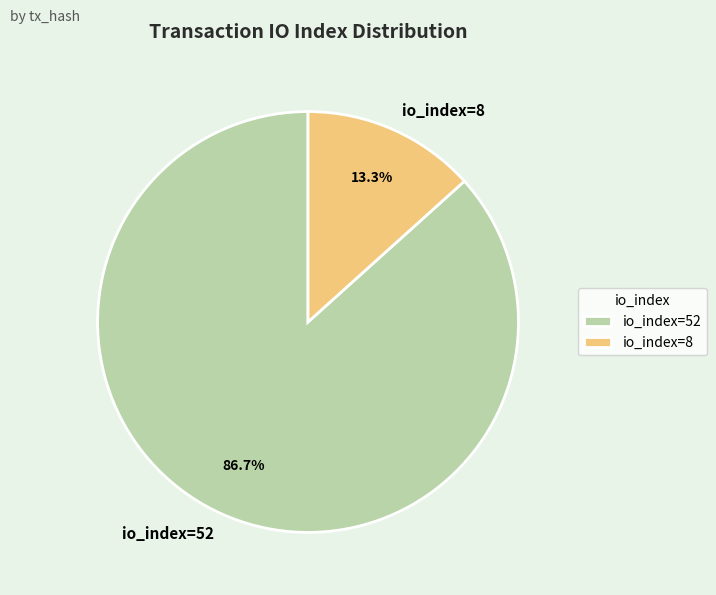

To the nearest percent, what is the combined percentage of io_index=52 and io_index=8?

100%